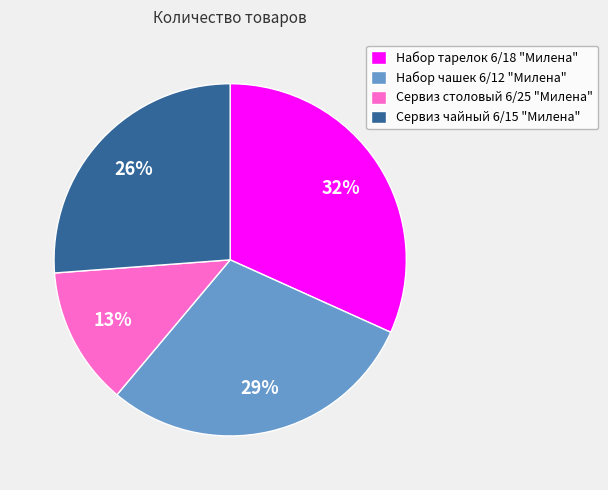

To the nearest percent, what is the average slice percentage?

25%